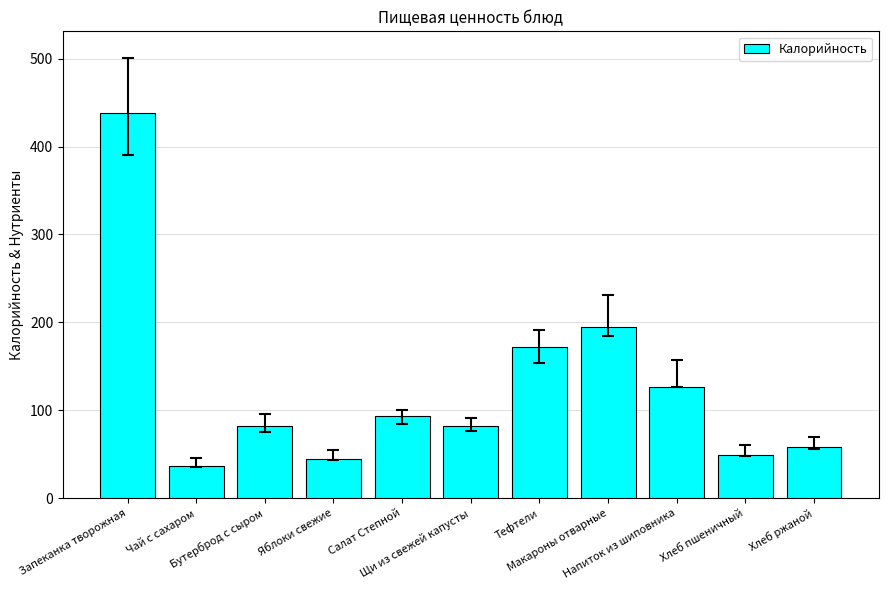

How many bars are there in total?

11